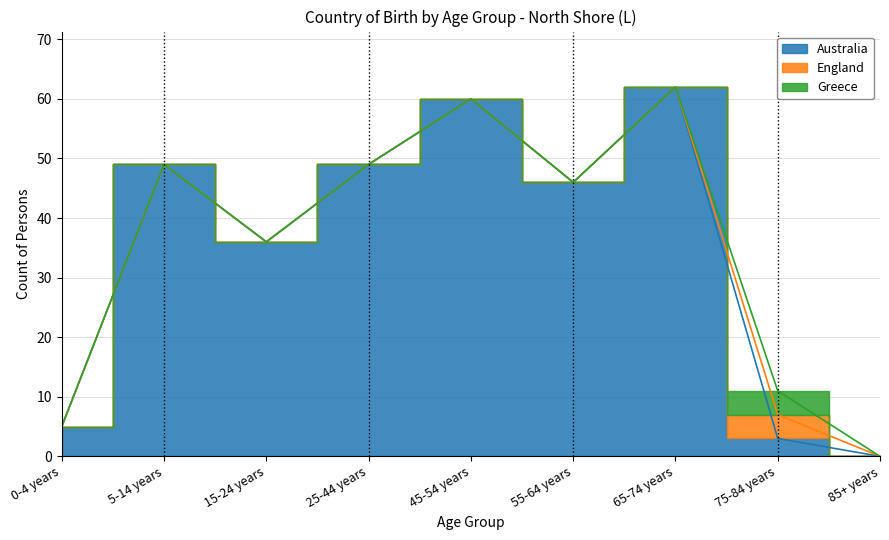

How many England values are between 0 and 1?

8